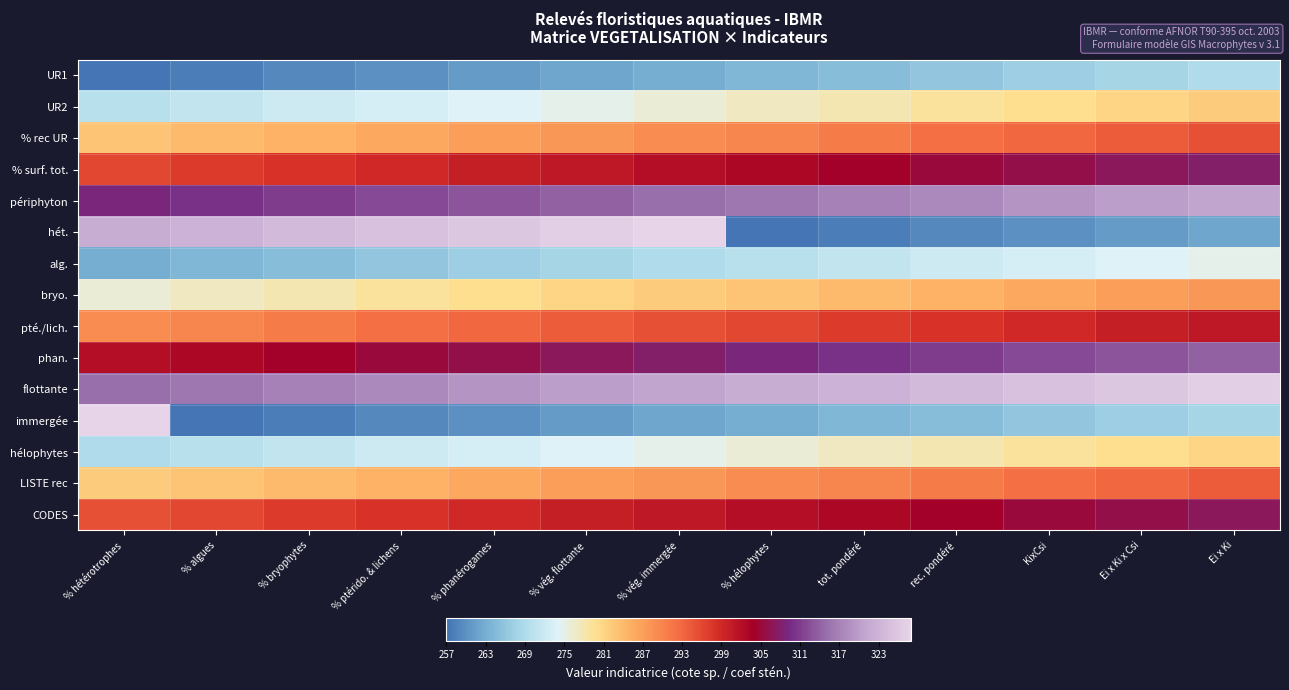

At which category is the sum across all series the highest?

Ei x Ki